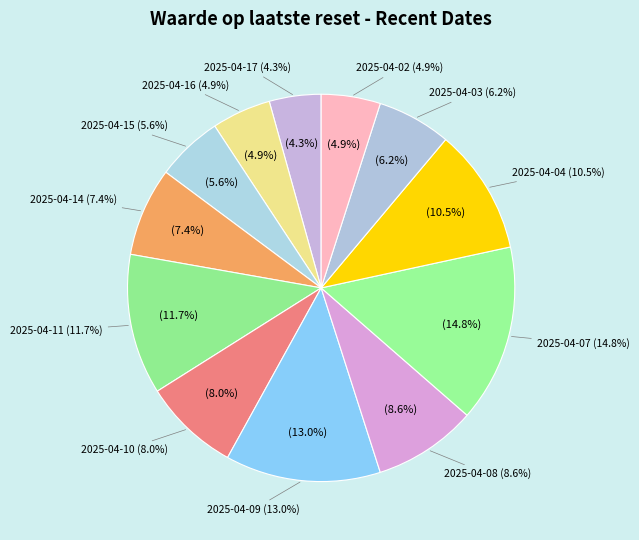

To the nearest percent, what is the combined percentage of 2025-04-15 and 2025-04-17?

10%